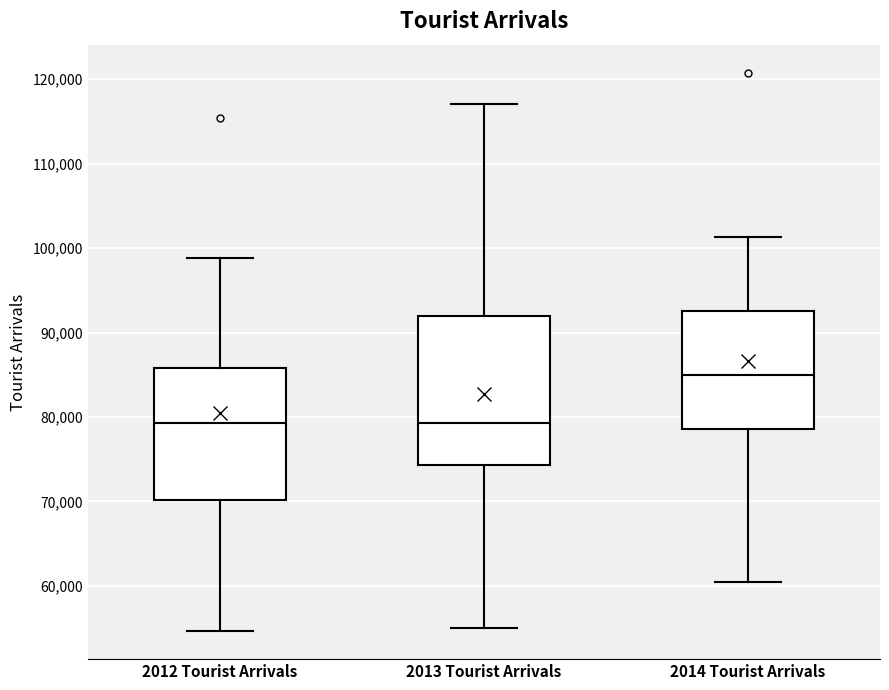

Where does the median line of the box for 2013 Tourist Arrivals sit on the y-axis? The values are not printed on the chart, so give them approximately, as read against the axis.

79000